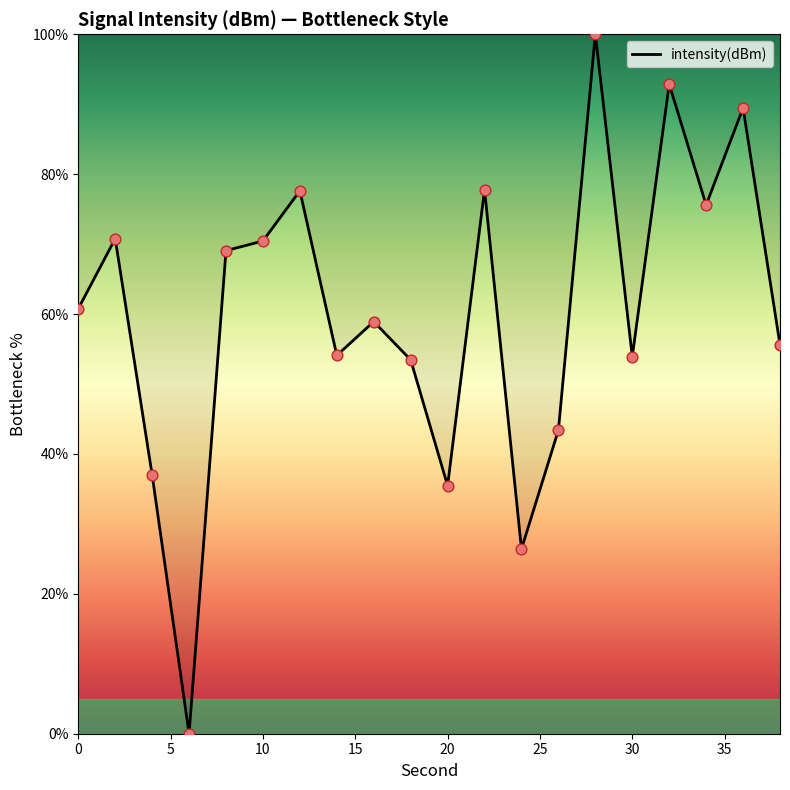

What is the difference between the maximum and minimum values?

100.0